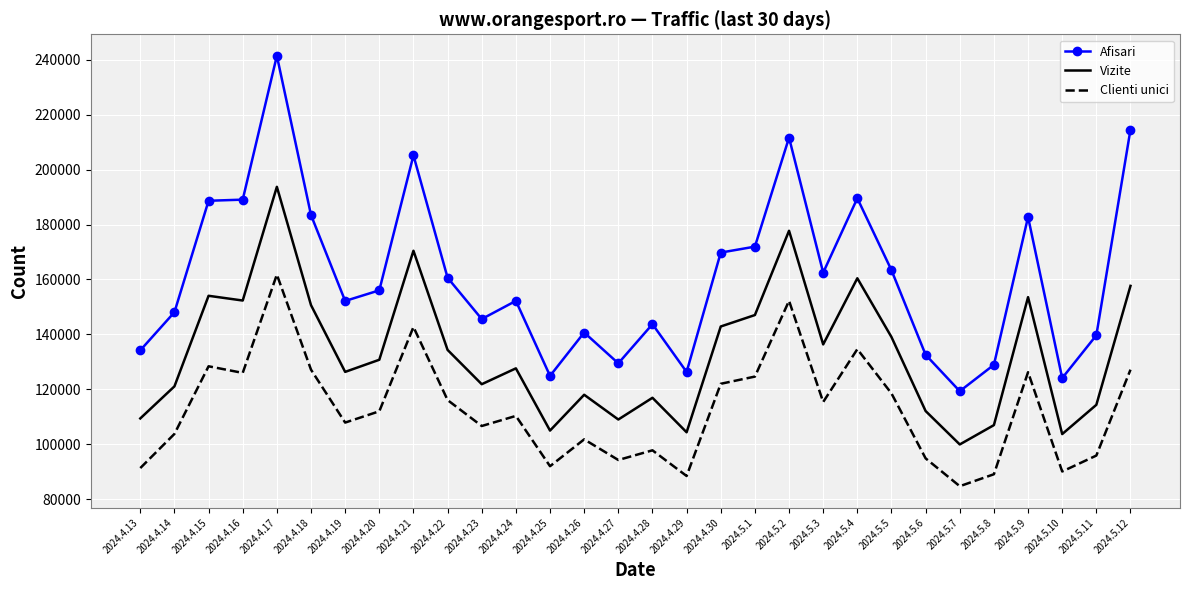

The value of Vizite at 2024.5.10 is 103660. True or false?

True